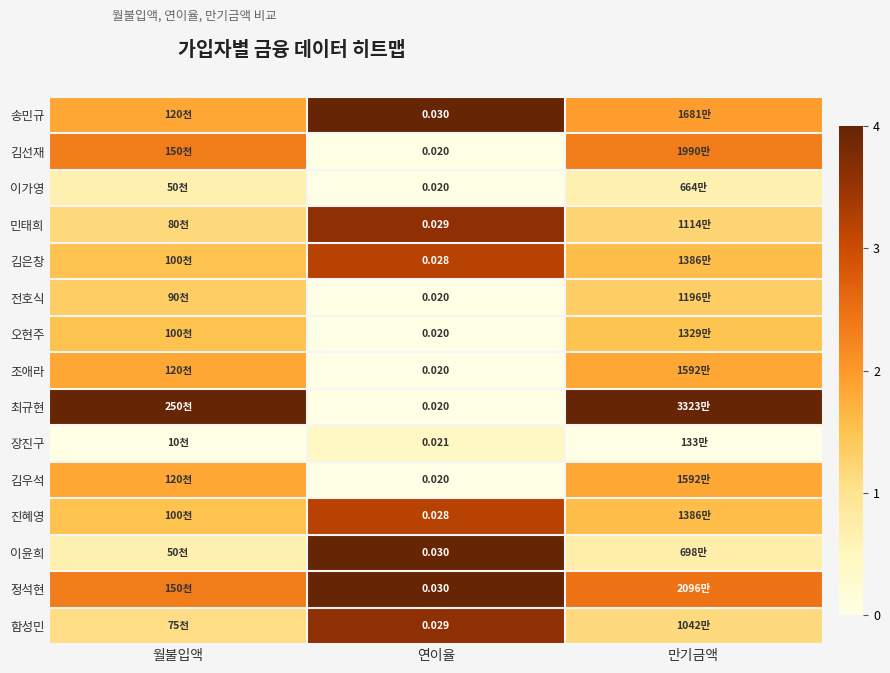

Is the value of 최규현 at 연이율 greater than the value of 이윤희 at 연이율?

No